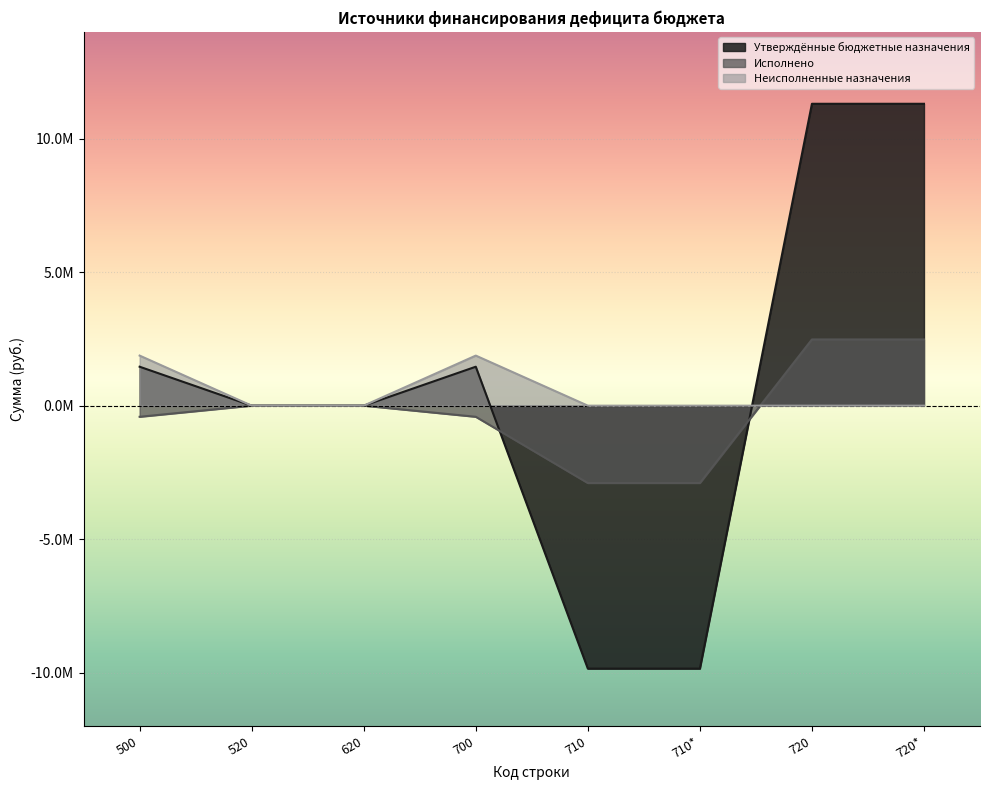

What is the average value of the Исполнено series?

-208249.9